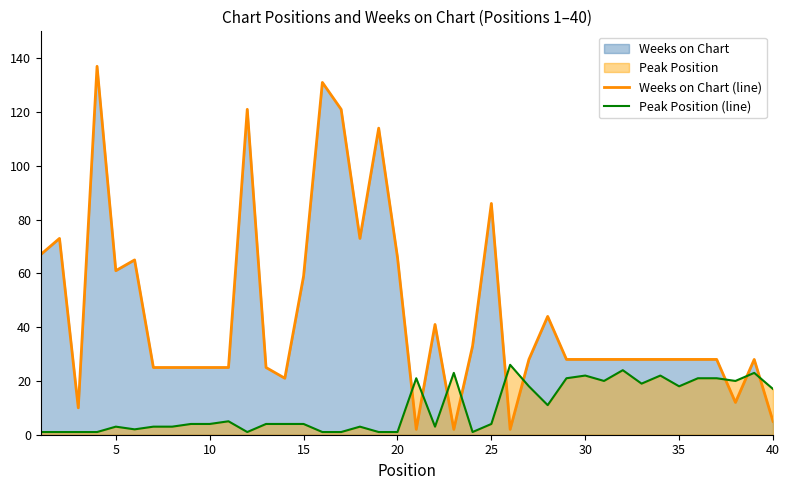

Which series has the largest range (max minus min)?

Weeks on Chart (line)